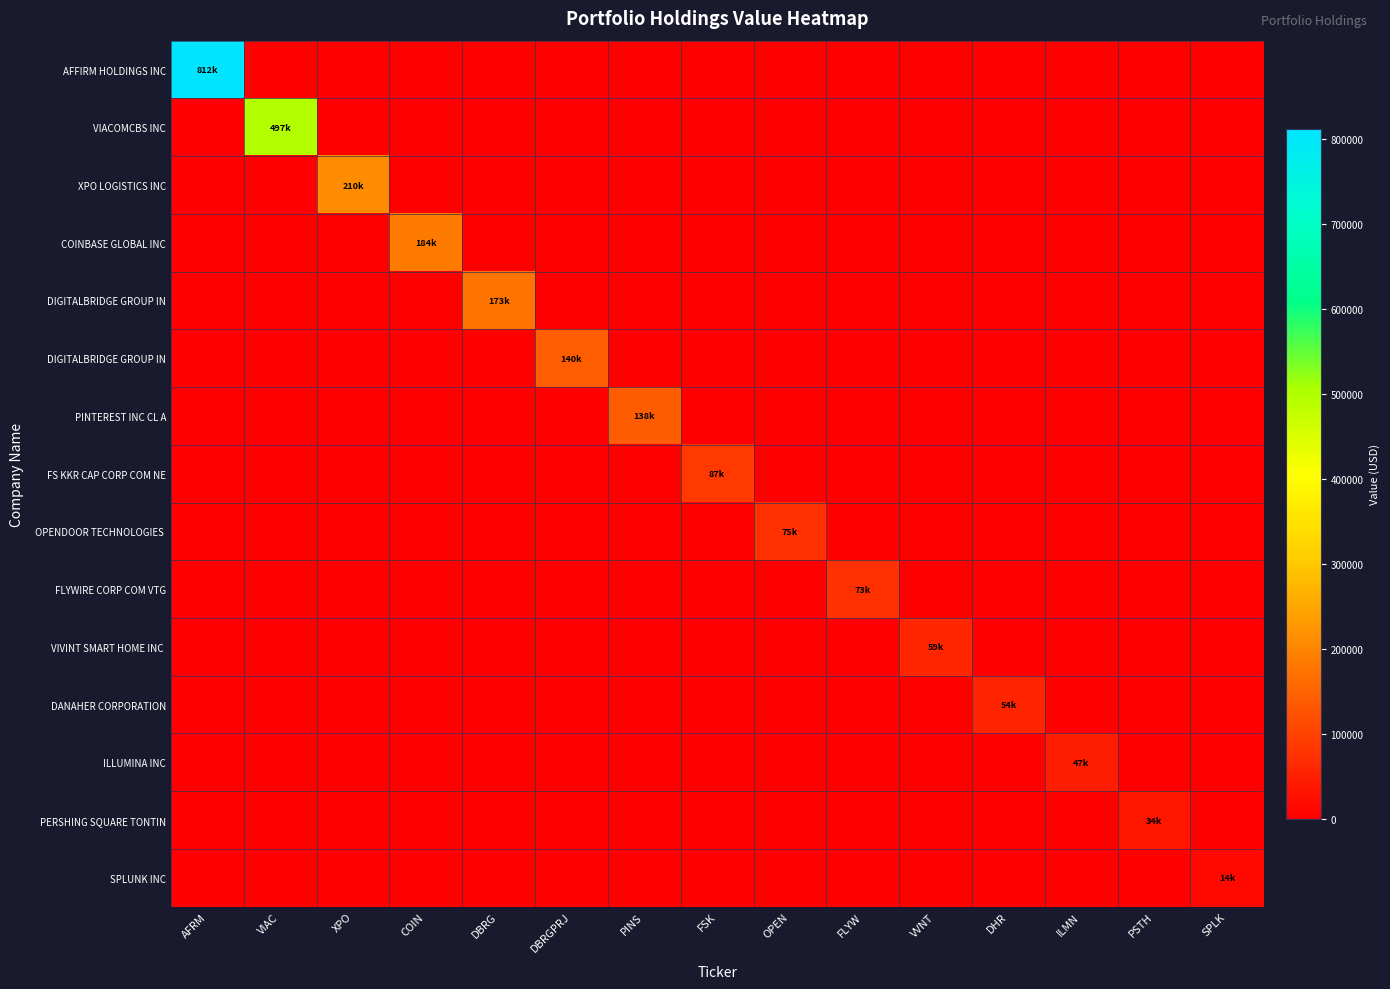

At how many categories does at least one series exceed 81530?

8